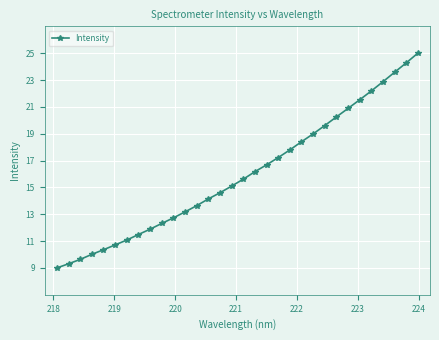

What is the value of the 9th point from the left?

11.9